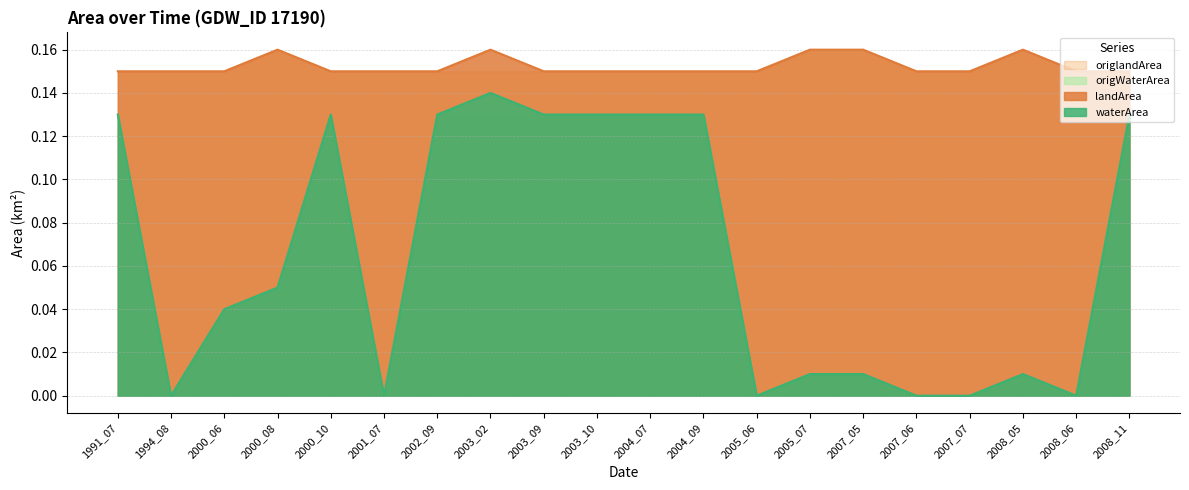

At how many categories does at least one series exceed 0?

20